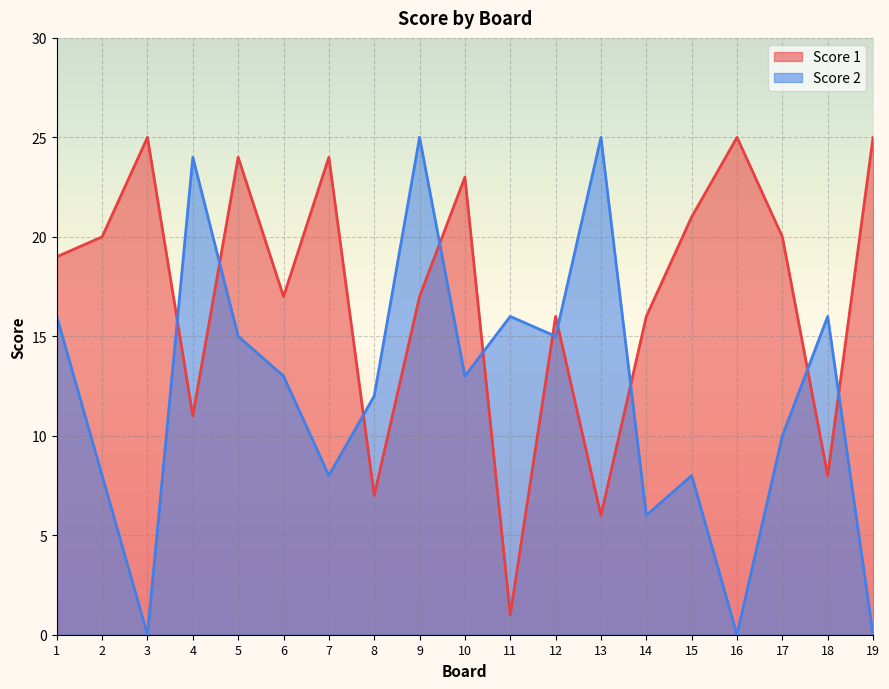

What is the average value of the Score 1 series?

17